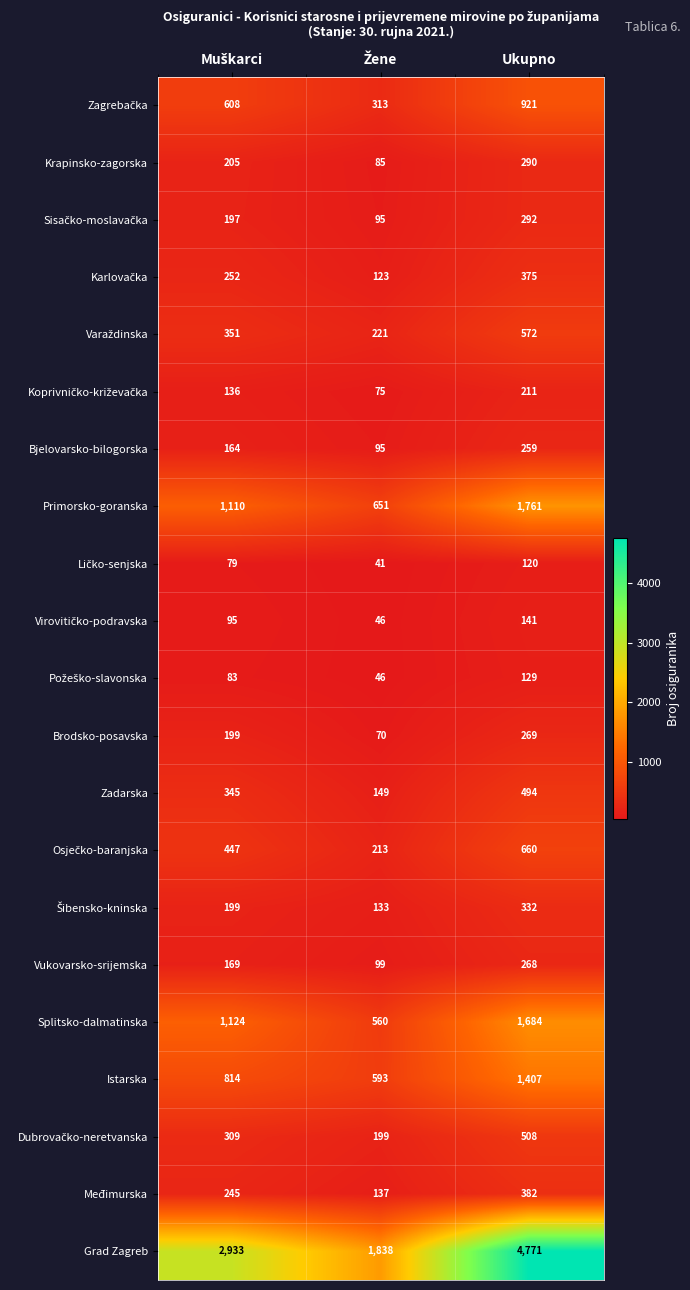

At how many categories does at least one series exceed 3022?

1